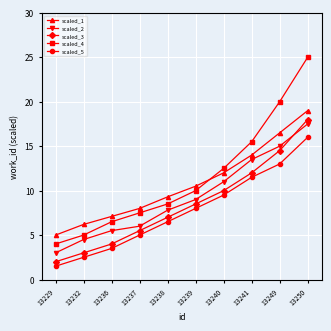

List the labels in order of scaled_4 value, smallest first.

13229, 13232, 13236, 13237, 13238, 13239, 13240, 13241, 13249, 13250